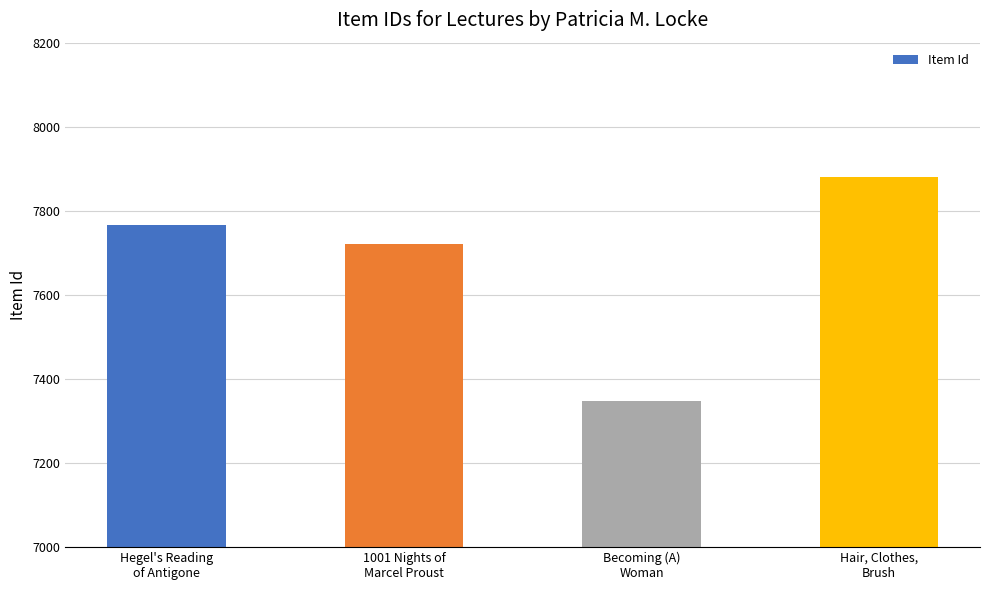

List the labels in order of value, largest first.

Hair, Clothes,
Brush, Hegel's Reading
of Antigone, 1001 Nights of
Marcel Proust, Becoming (A)
Woman